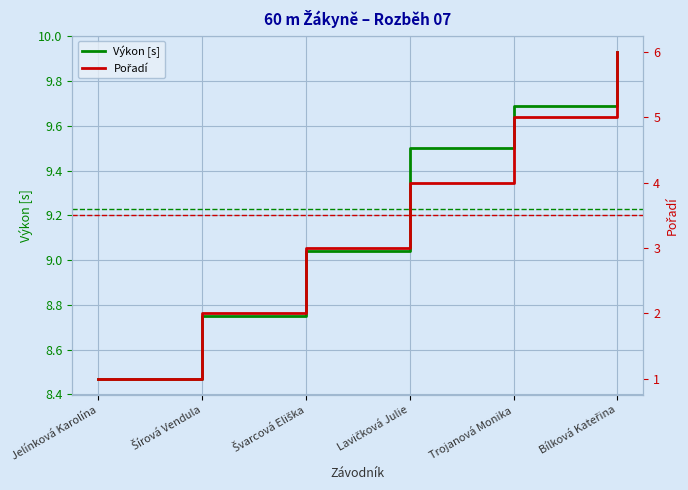

What is the sum of all Výkon [s] values?

55.4